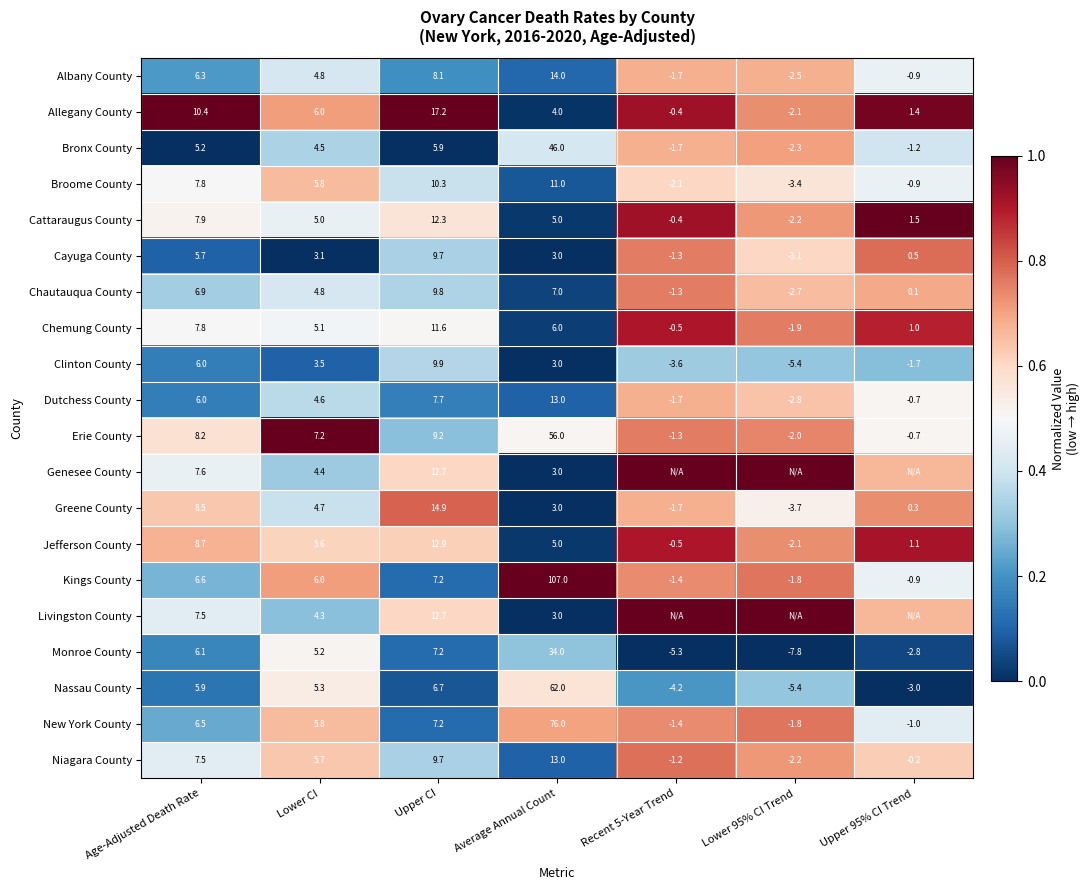

At how many categories does at least one series exceed 0?

7